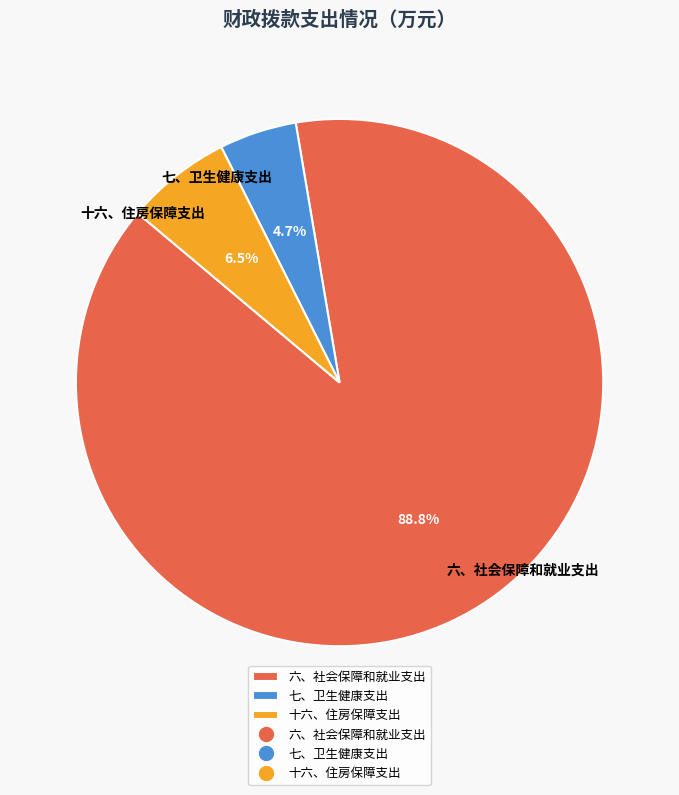

Combined, what portion of the pie is 七、卫生健康支出 and 十六、住房保障支出?

11.2%